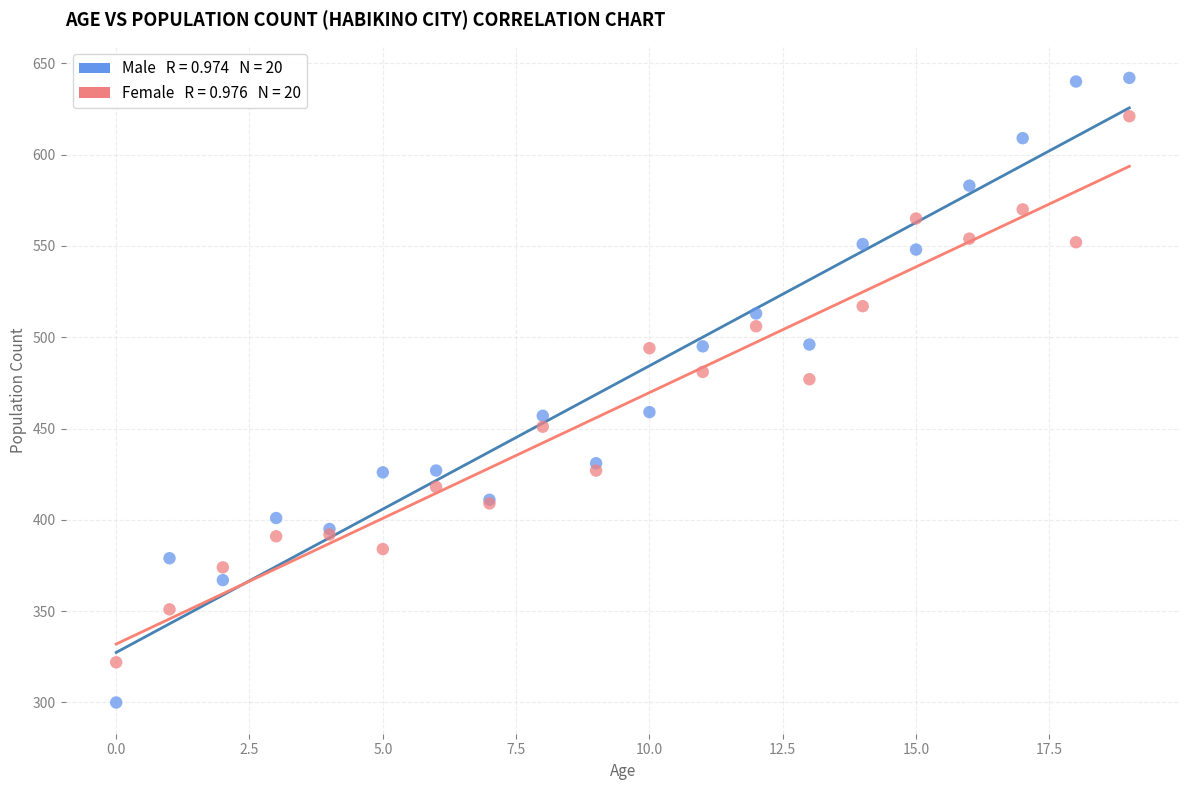

Across all series, what Y value is closest to 471?

477